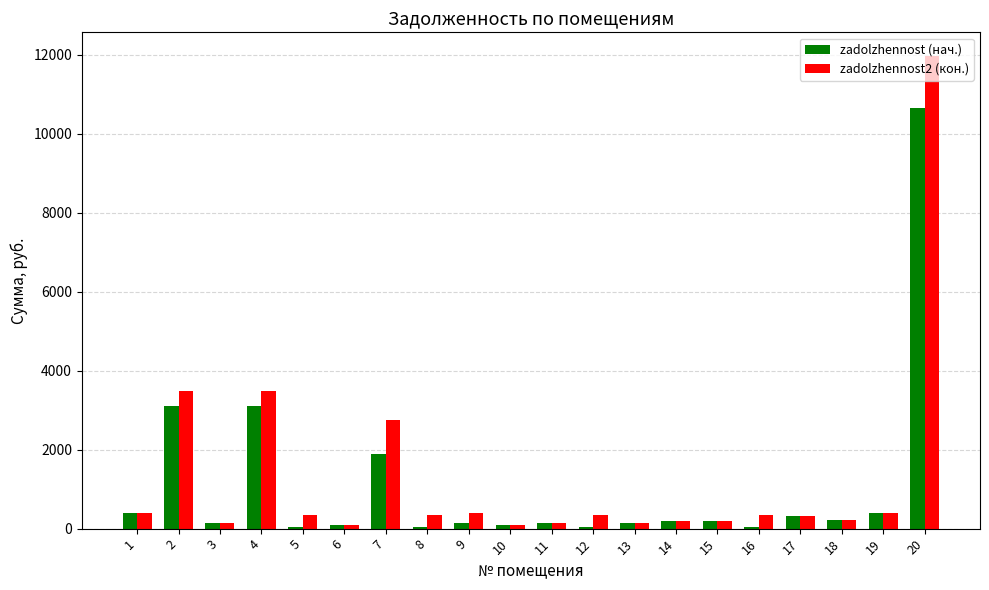

What is the average value of the zadolzhennost (нач.) series?

1068.0